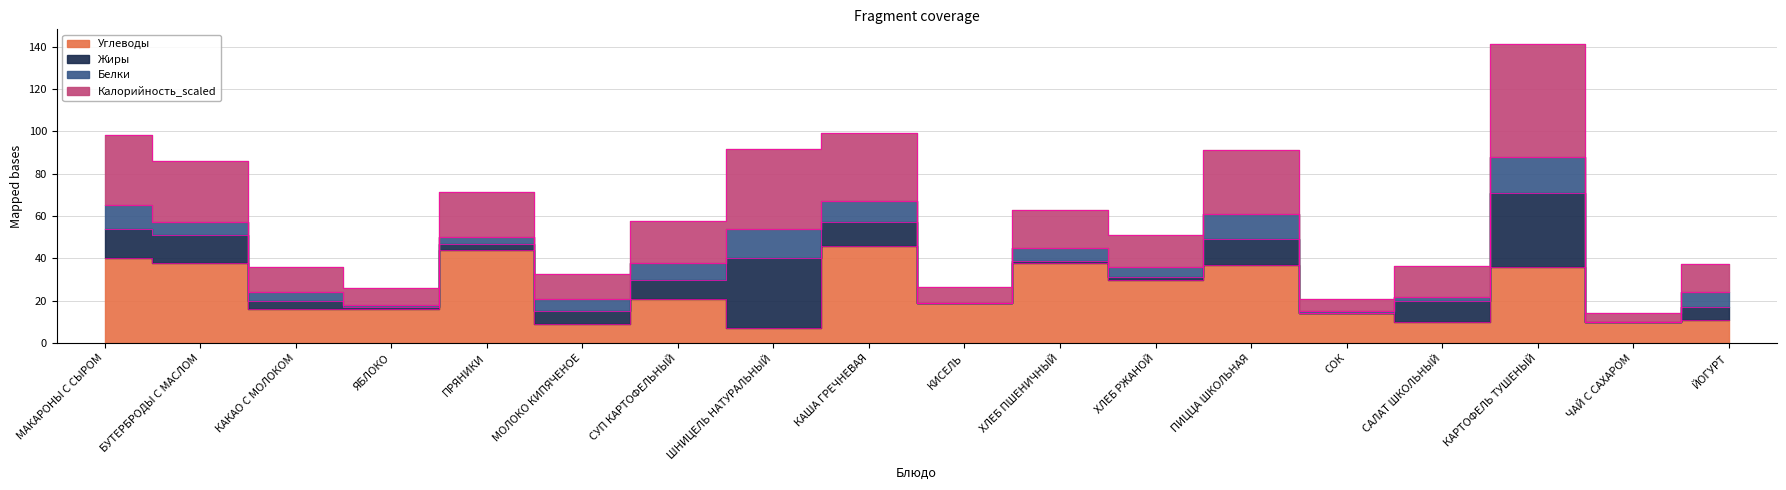

How many data points does each series have?

18